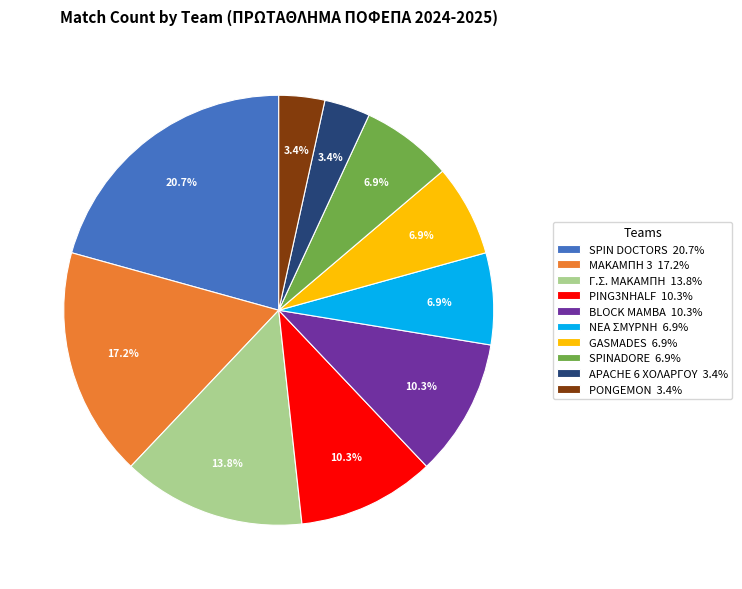

Which has a higher value, PING3NHALF 10.3% or ΜΑΚΑΜΠΗ 3 17.2%?

ΜΑΚΑΜΠΗ 3 17.2%